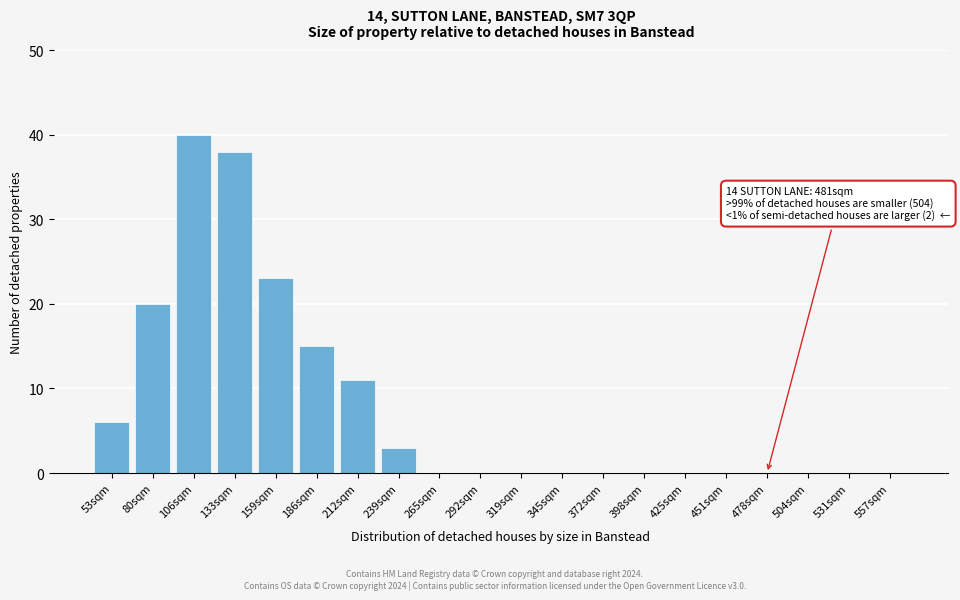

Reading left to right, list all the values displayed in this chart.

53sqm=6	80sqm=20	106sqm=40	133sqm=38	159sqm=23	186sqm=15	212sqm=11	239sqm=3	265sqm=0	292sqm=0	319sqm=0	345sqm=0	372sqm=0	398sqm=0	425sqm=0	451sqm=0	478sqm=0	504sqm=0	531sqm=0	557sqm=0